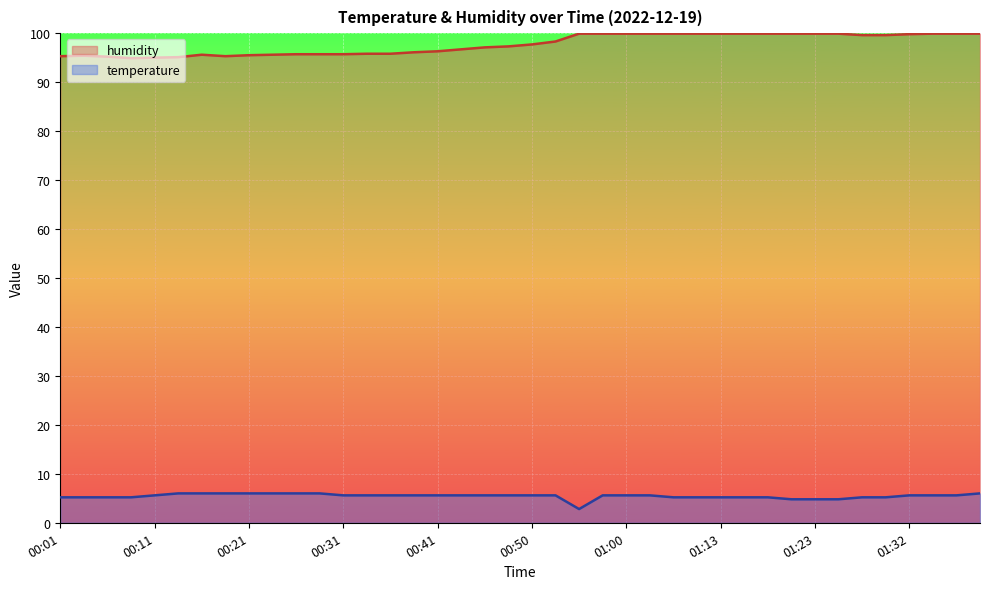

Rank the categories by temperature value from highest to lowest.

00:13, 00:16, 00:18, 00:21, 00:23, 00:26, 00:28, 01:40, 00:11, 00:31, 00:33, 00:36, 00:38, 00:41, 00:43, 00:46, 00:48, 00:50, 00:53, 00:58, 01:00, 01:03, 01:32, 01:35, 01:37, 00:01, 00:03, 00:06, 00:08, 01:05, 01:10, 01:13, 01:15, 01:18, 01:27, 01:30, 01:20, 01:23, 01:25, 00:55